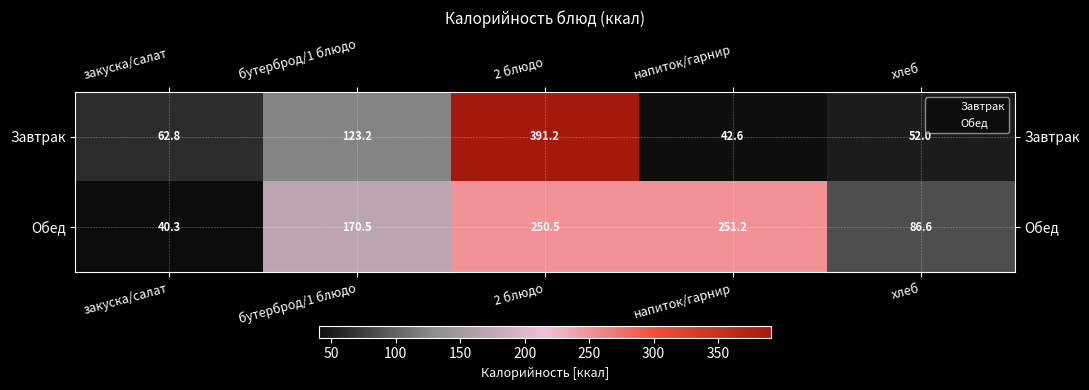

Where is Завтрак nearest to the value 216?

бутерброд/1 блюдо